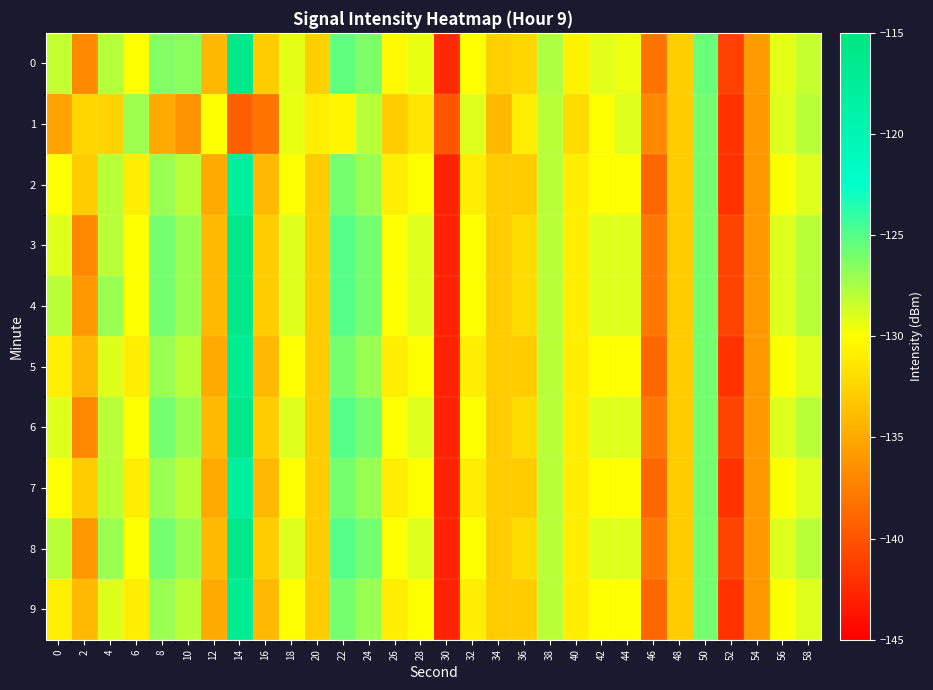

Count the number of categories in the chart.

30